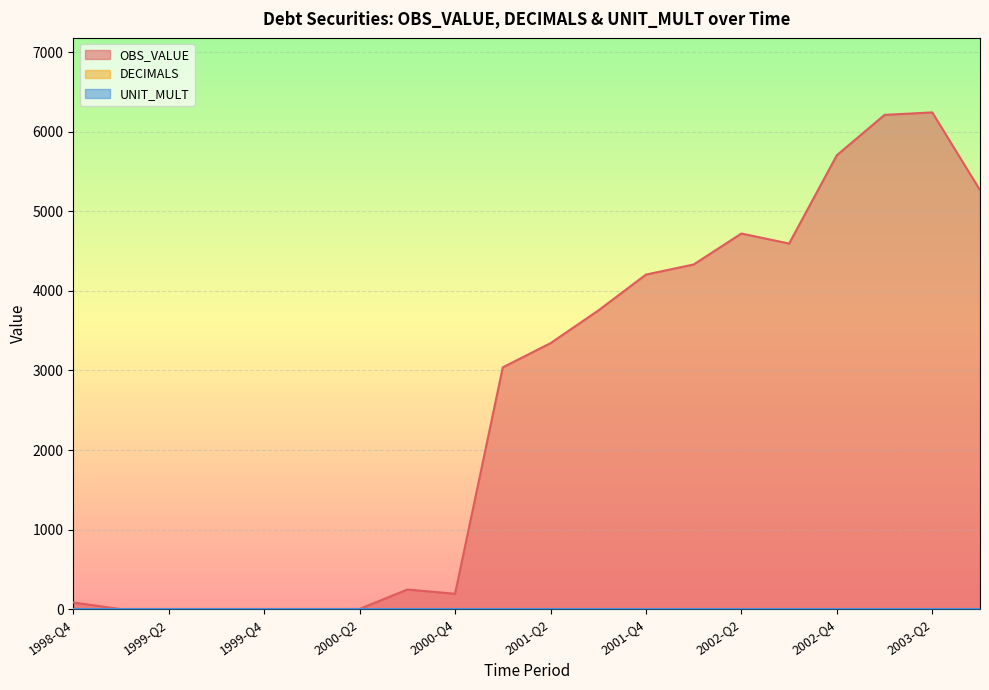

Which category has the highest value in the UNIT_MULT series?

1998-Q4